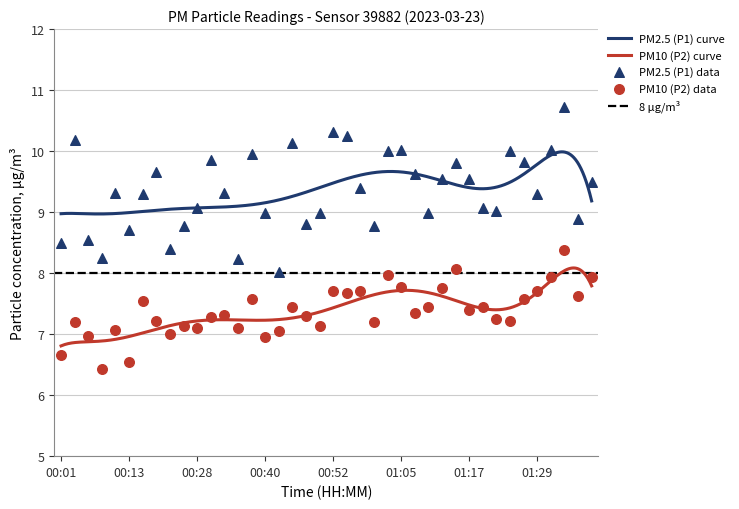

Which series reaches the maximum Y coordinate?

P1